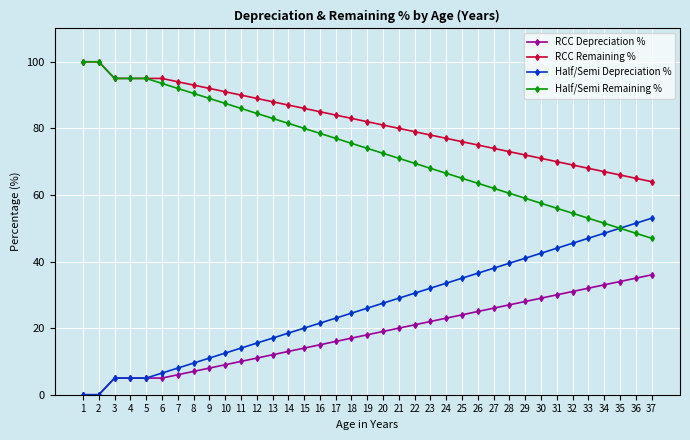

What is the maximum value shown in the chart?

100.0